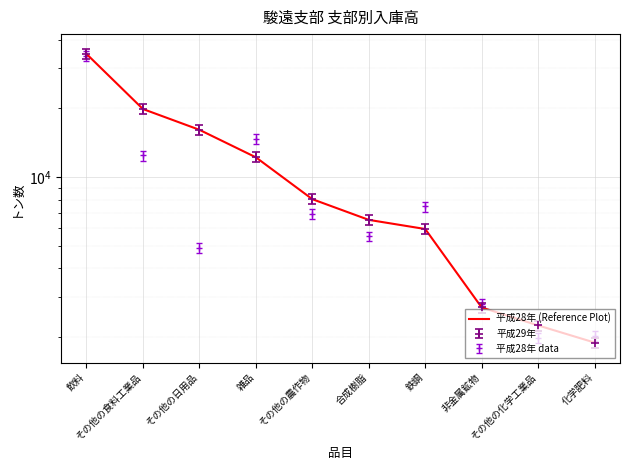

What is the ratio of the value at 合成樹脂 to the value at 飲料?

0.2